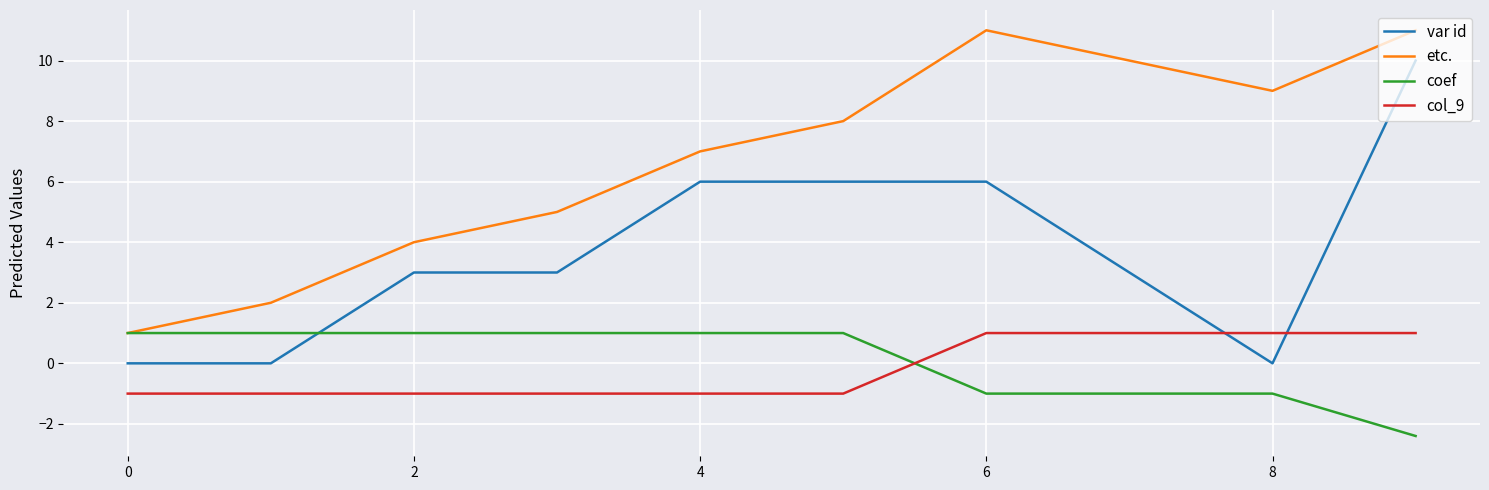

Which series has the largest total across all categories?

etc.